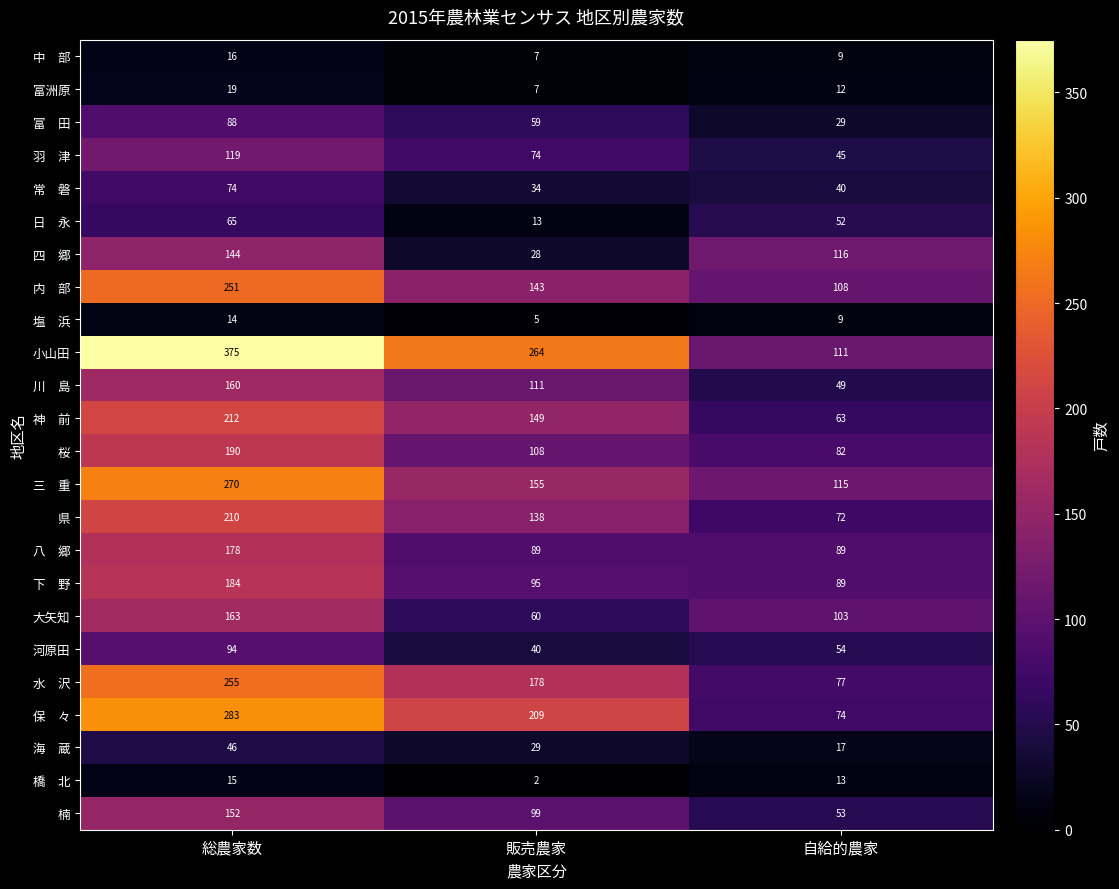

What is the difference between the highest and lowest values at 総農家数?

361